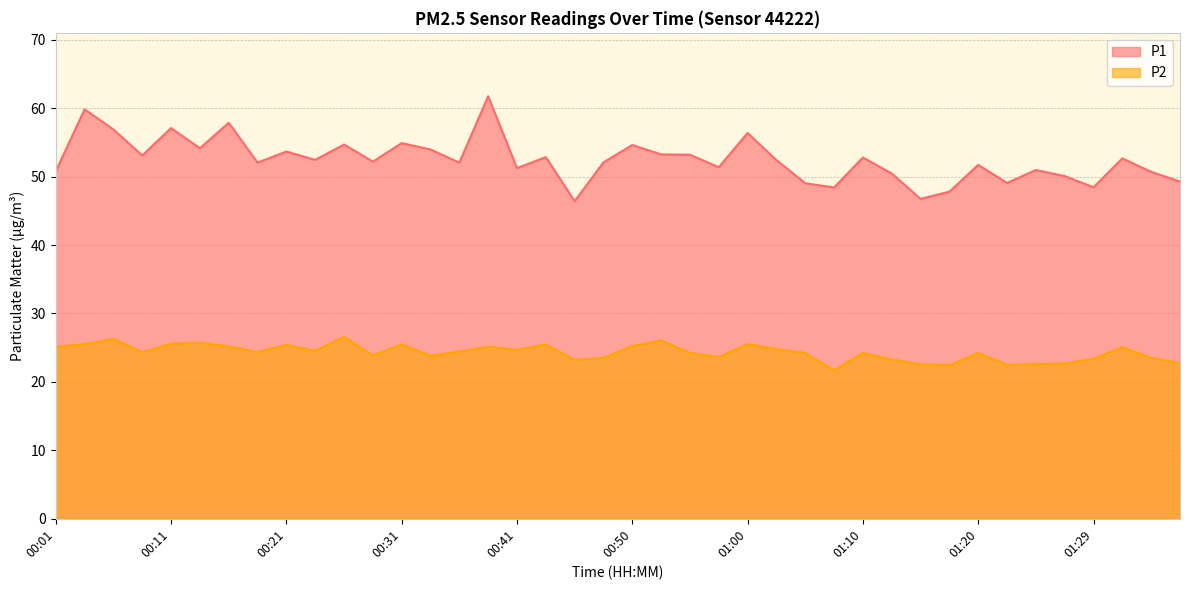

Which series has the largest range (max minus min)?

P1